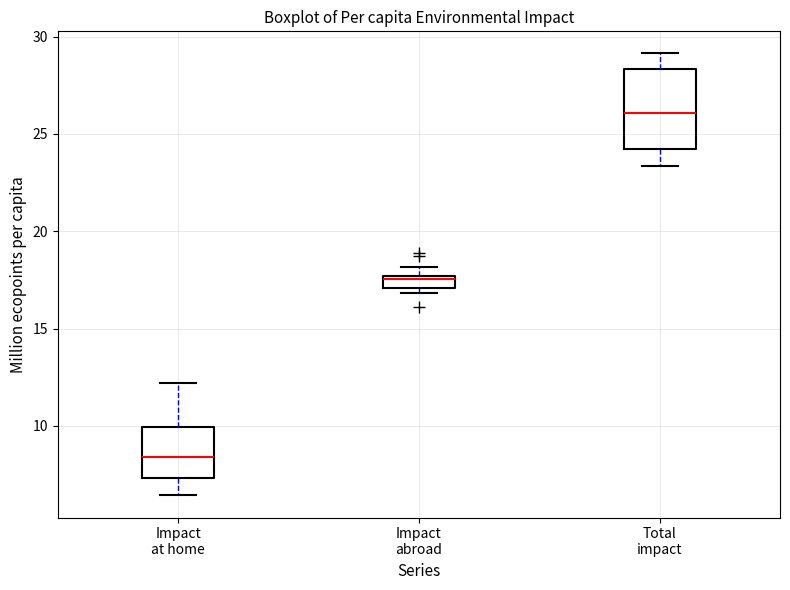

Which box has the highest median line?

Total impact